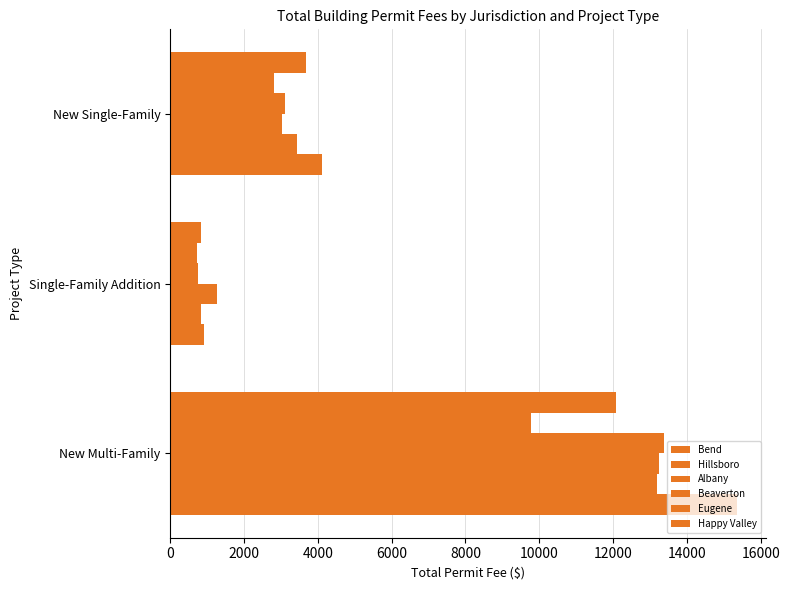

What is the value of the Hillsboro bar at the 1st from the left?

2804.1